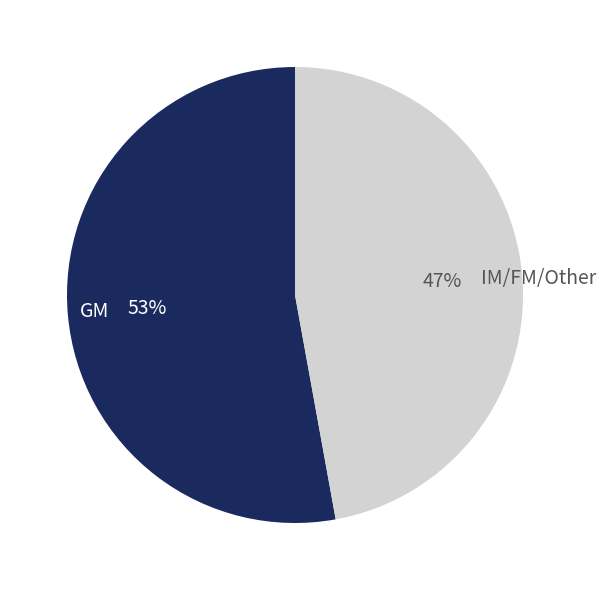

To the nearest percent, what is the average slice percentage?

50%